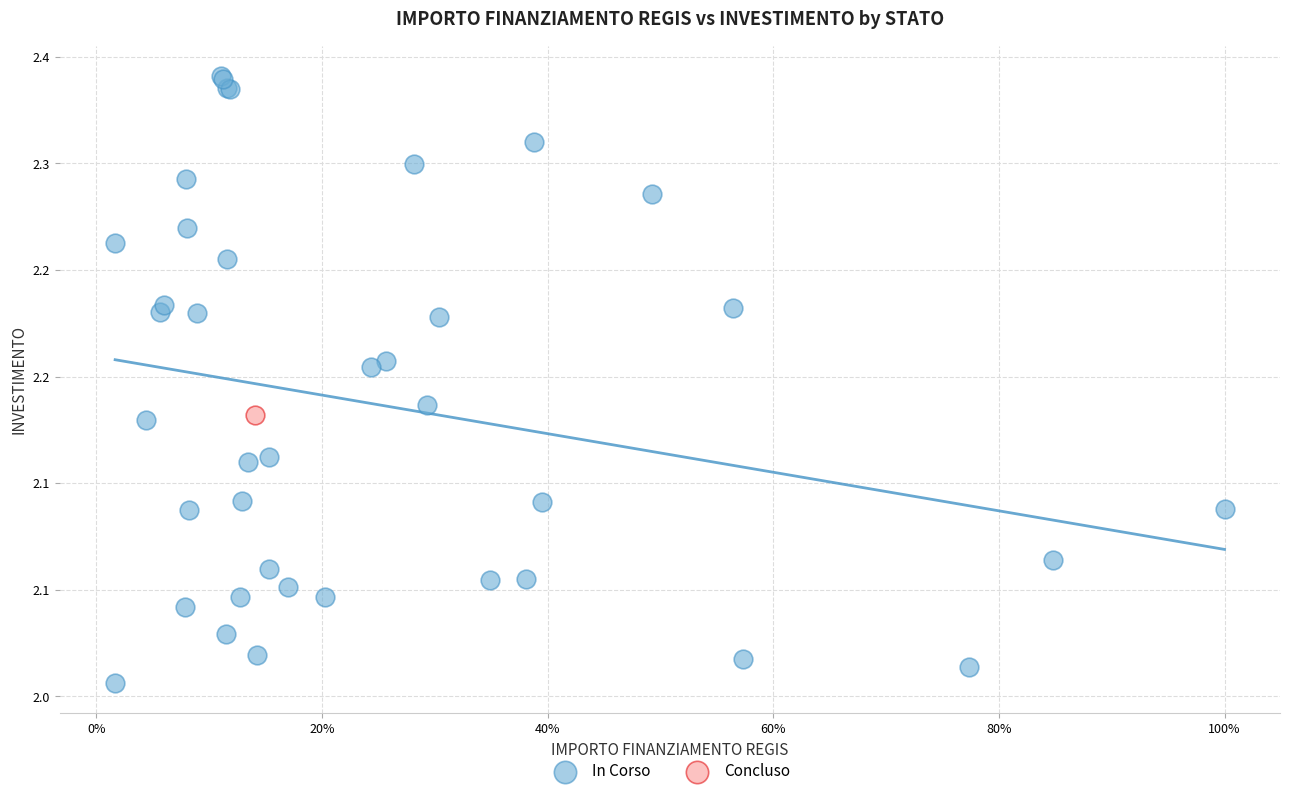

What are all the series names shown in the legend?

In Corso, Concluso